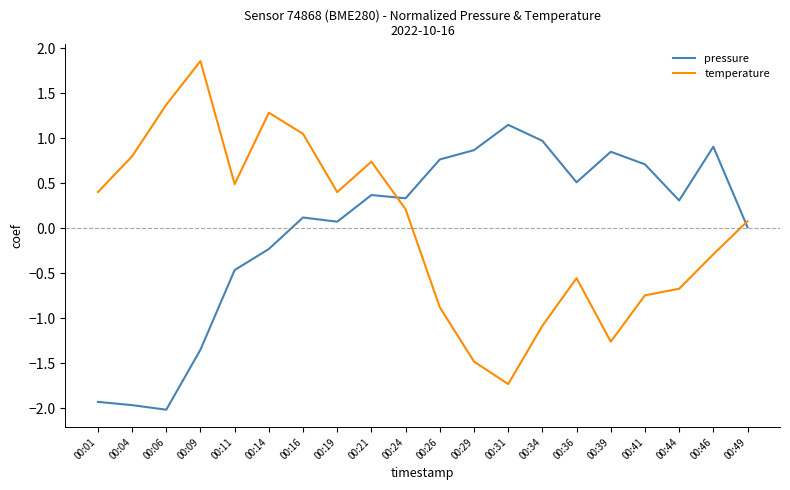

True or false: pressure and temperature intersect in this chart.

True